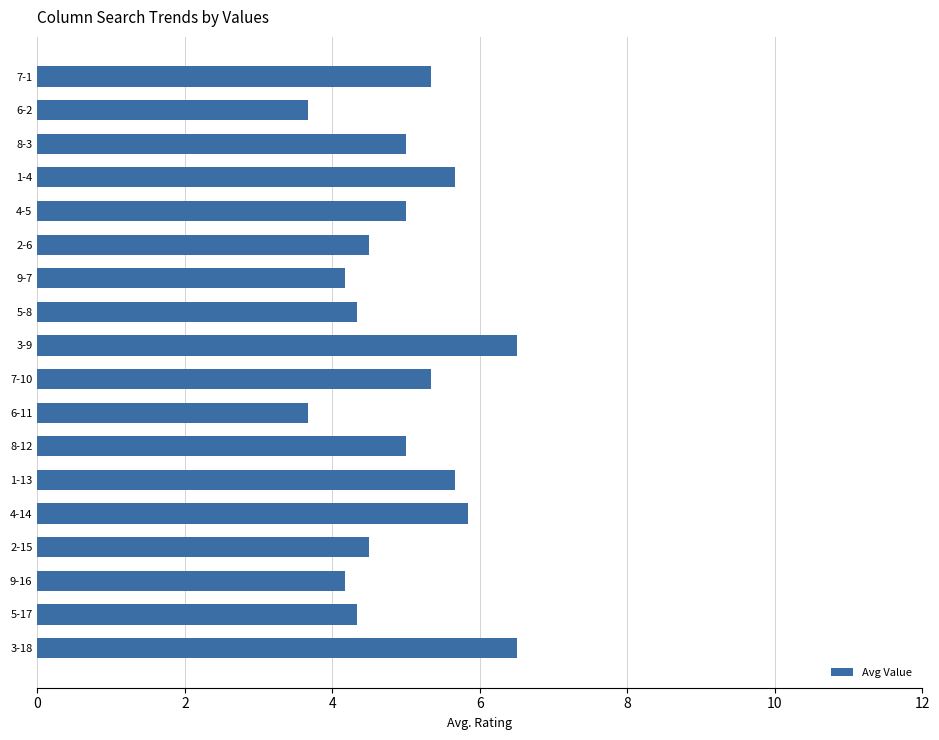

What is the maximum value shown in the chart?

6.5